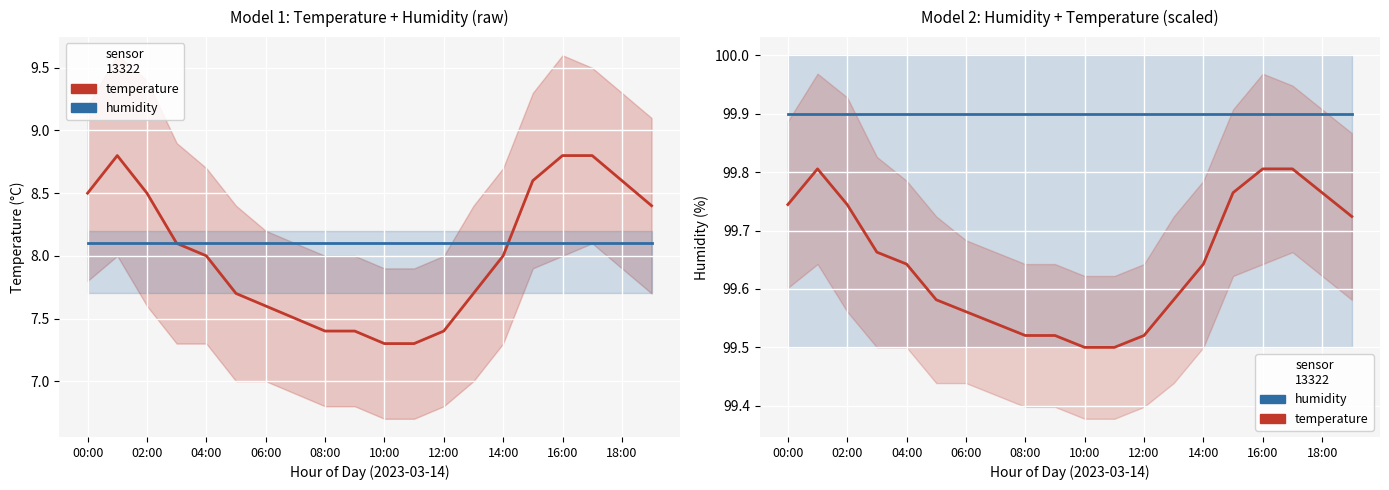

What is the sum of the humidity (offset) values at 10 and 11?

16.2